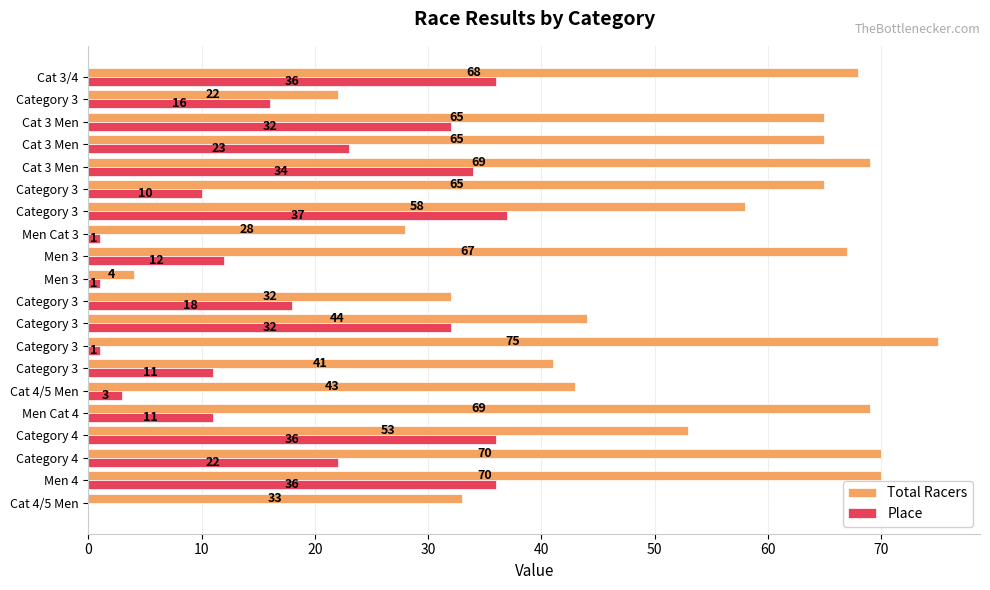

How many series are shown in this chart?

2